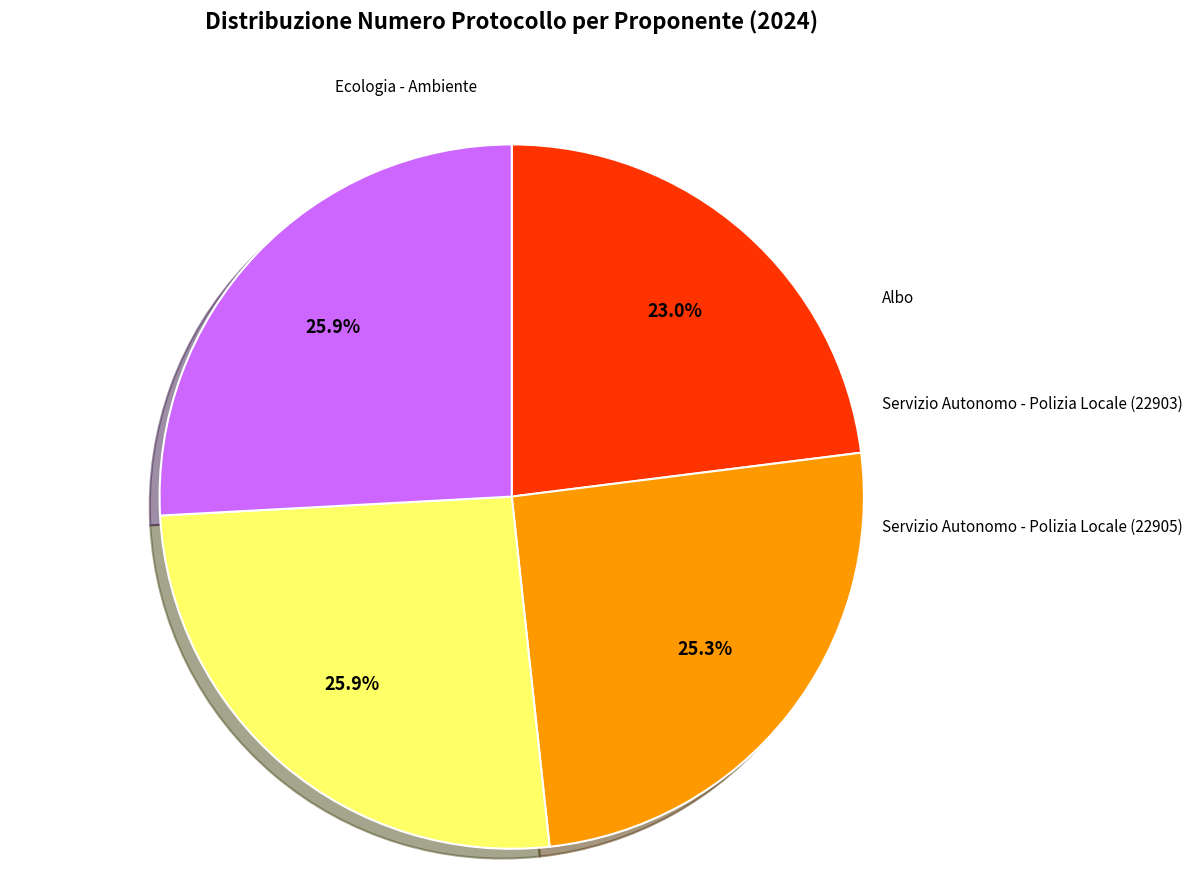

Does any single category account for the majority?

No